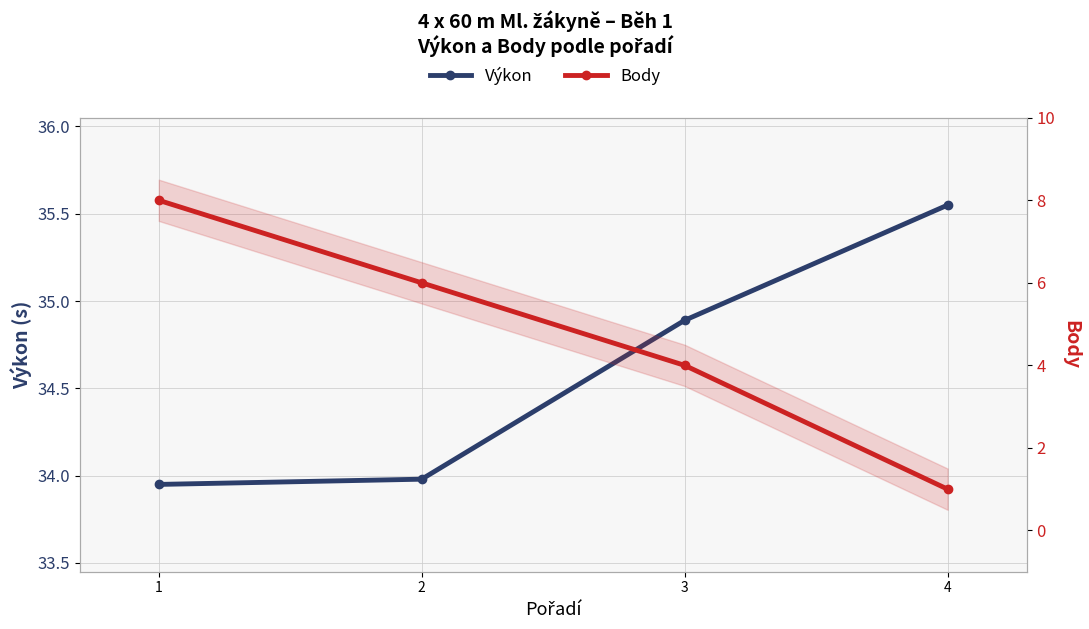

Rank the categories by Body value from highest to lowest.

1, 2, 3, 4